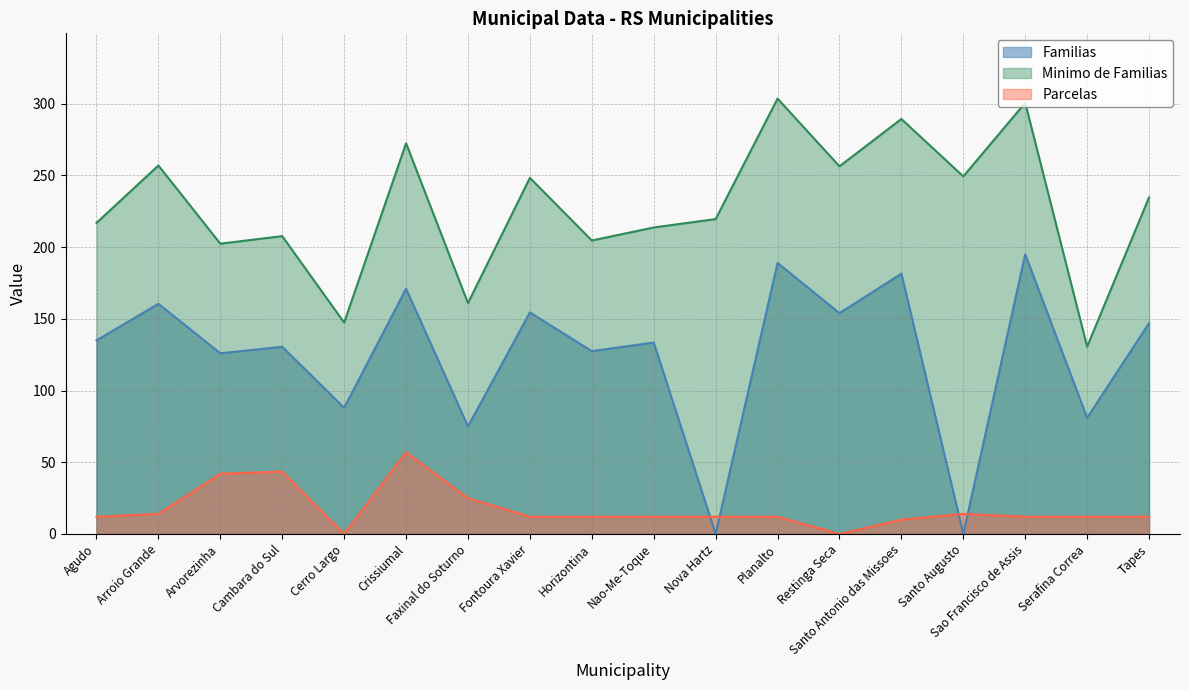

How many lines are shown in the chart?

3